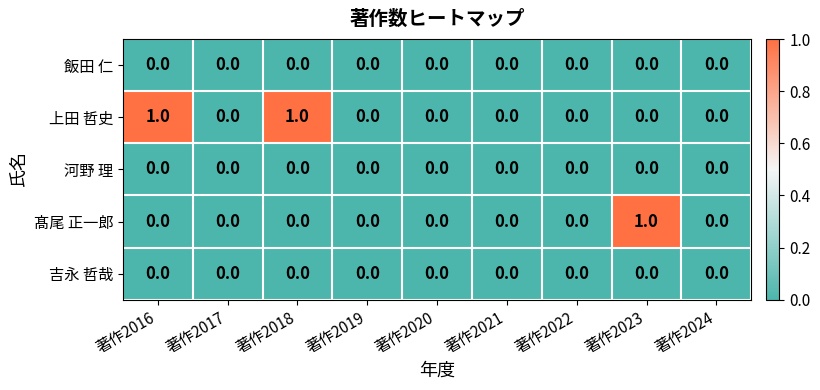

Which series has the largest total across all categories?

上田 哲史